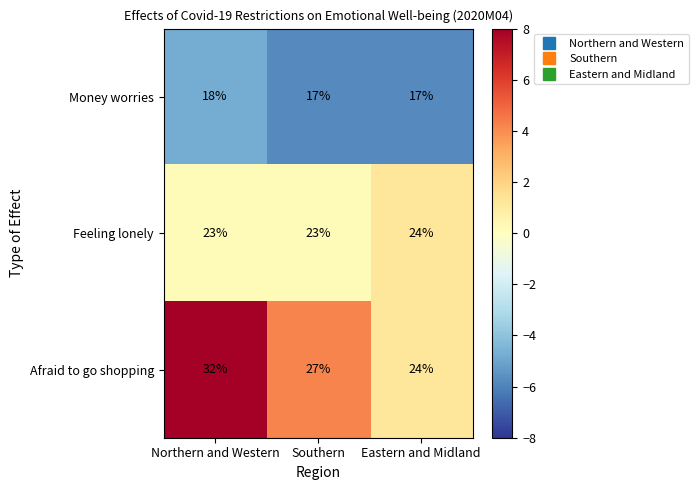

What is the lowest value of the Money worries series?

17